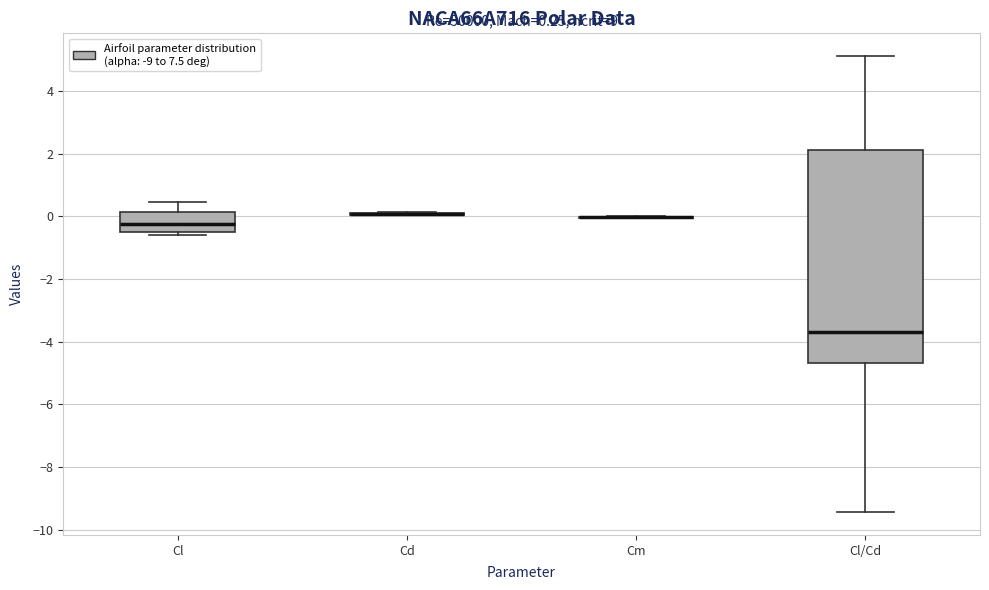

Comparing the boxes themselves (not the whiskers), which one is the tallest?

Cl/Cd